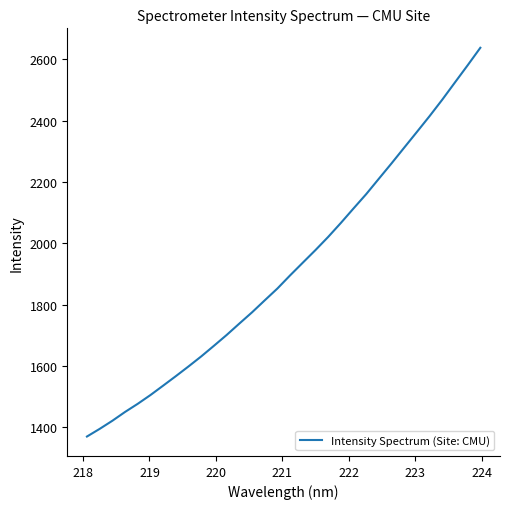

What is the sum of all values?

61458.6